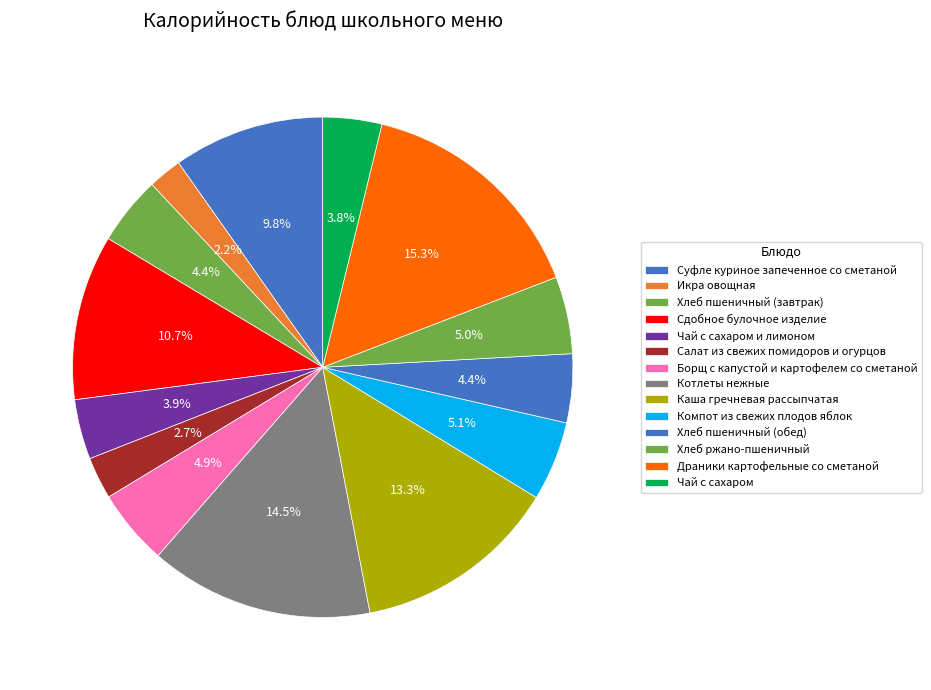

Rank the categories by value from lowest to highest.

Икра овощная, Салат из свежих помидоров и огурцов, Чай с сахаром, Чай с сахаром и лимоном, Хлеб пшеничный (завтрак), Хлеб пшеничный (обед), Борщ с капустой и картофелем со сметаной, Хлеб ржано-пшеничный, Компот из свежих плодов яблок, Суфле куриное запеченное со сметаной, Сдобное булочное изделие, Каша гречневая рассыпчатая, Котлеты нежные, Драники картофельные со сметаной